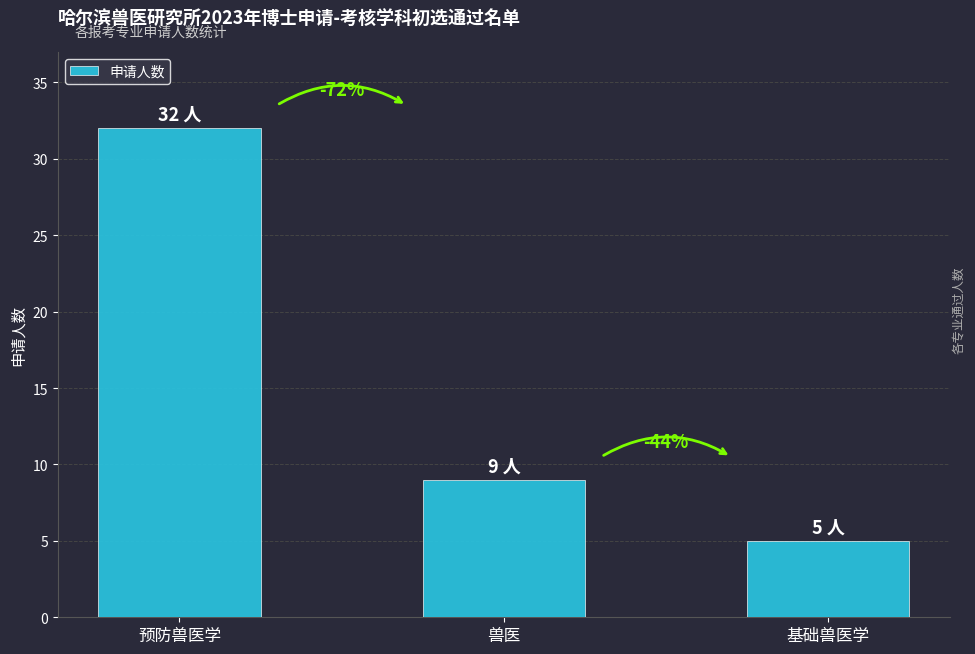

Are the bars horizontal?

No